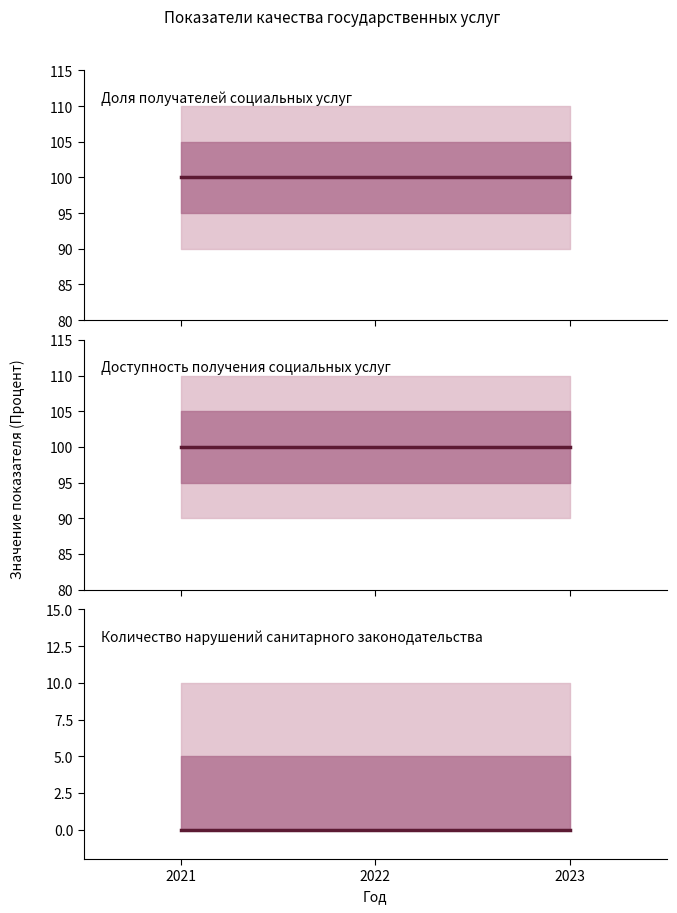

At 2022, list the series in order from smallest to largest.

Количество нарушений санитарного законодательства, Доля получателей социальных услуг, Доступность получения социальных услуг